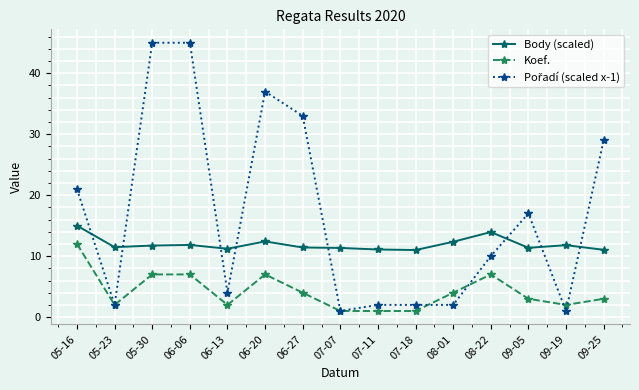

Is the value of Body (scaled) at 05-16 greater than the value of Koef. at 05-30?

Yes